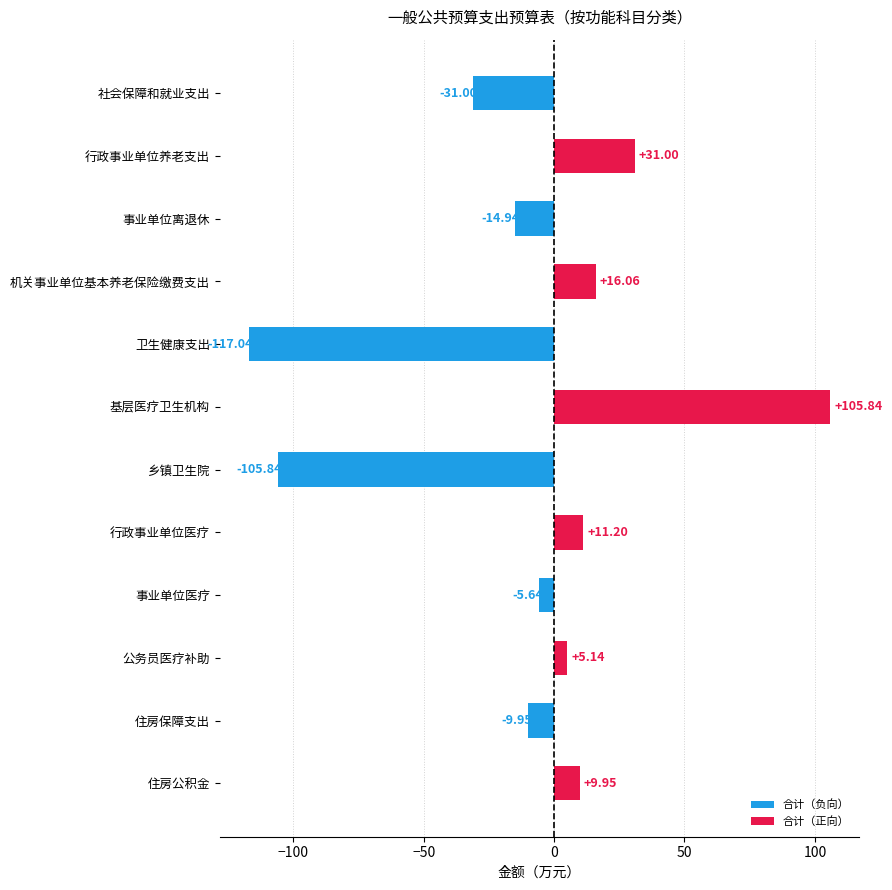

At which label is the value closest to -5?

事业单位医疗